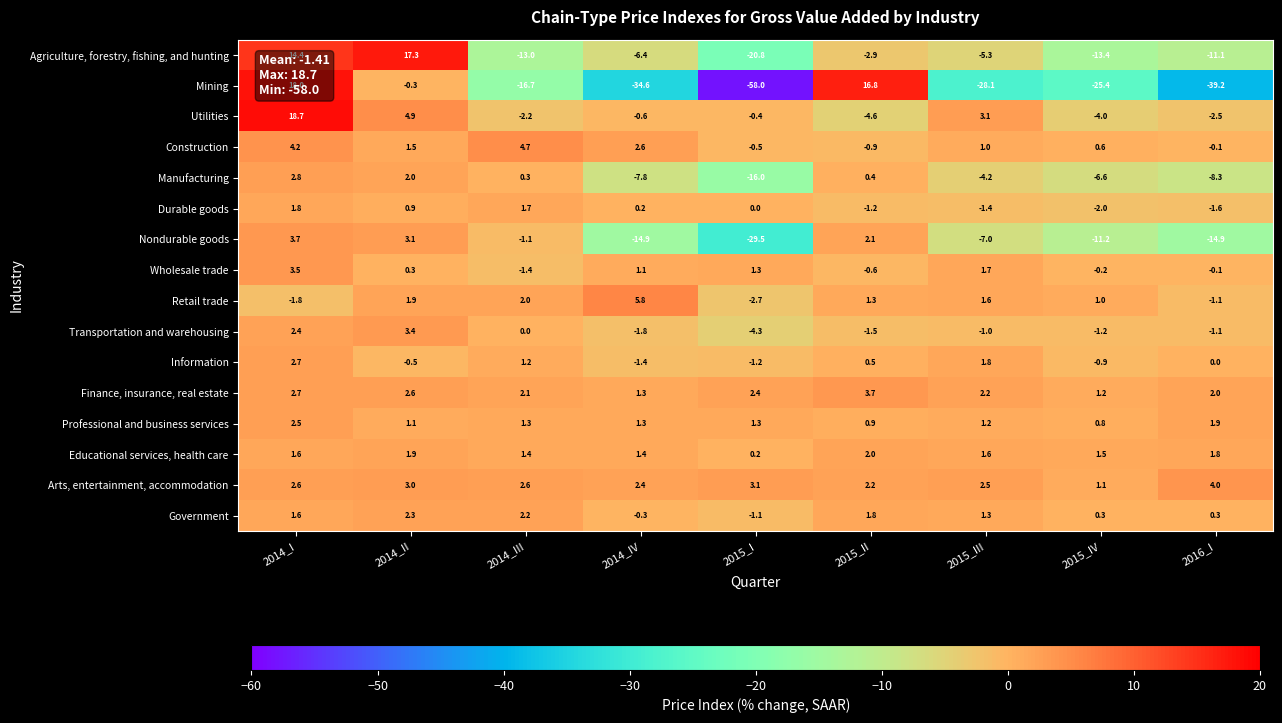

Rank the categories by Utilities value from highest to lowest.

2014_I, 2014_II, 2015_III, 2015_I, 2014_IV, 2014_III, 2016_I, 2015_IV, 2015_II